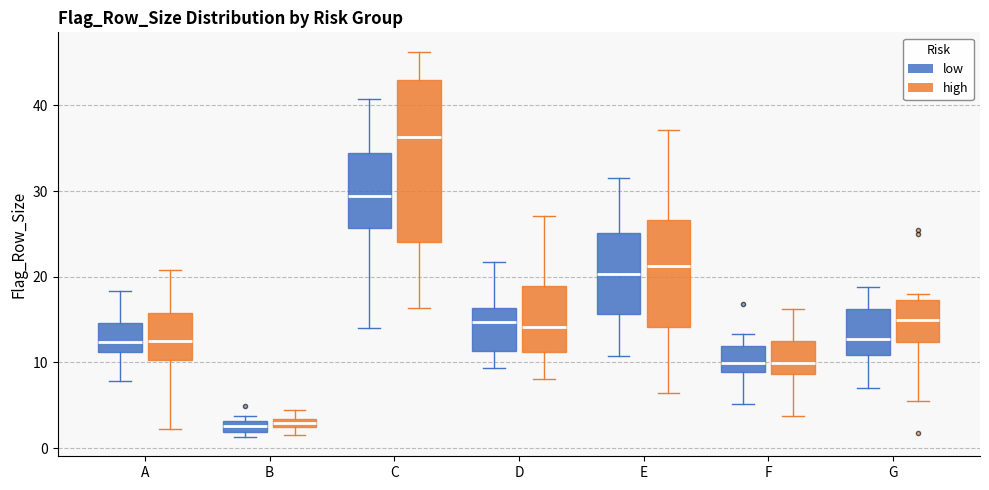

Where does the median line of the box for G (high) sit on the y-axis? The values are not printed on the chart, so give them approximately, as read against the axis.

15